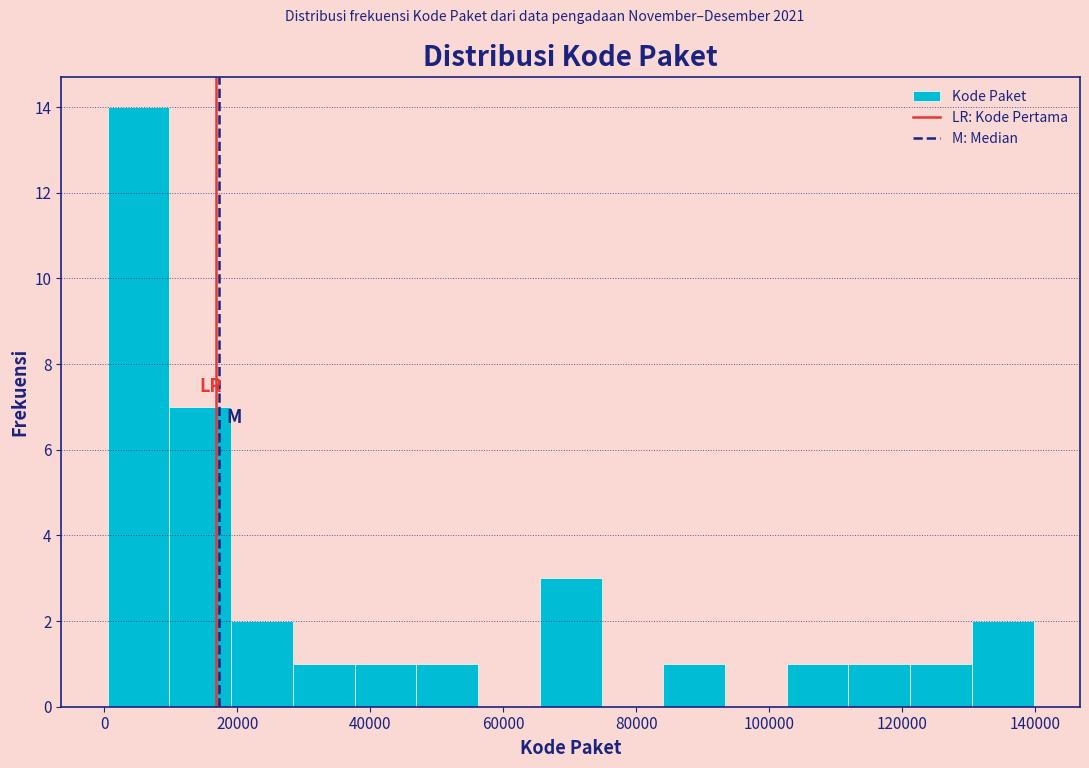

Reading left to right, list every bar in this chart as the range it spans on the x-axis followed by its height. Neither the bar edges nor the heights are printed on the chart, so give them approximately, as read against the axes.

0 to 10000: 14
10000 to 20000: 7
20000 to 28000: 2
28000 to 38000: 1
38000 to 46000: 1
46000 to 56000: 1
56000 to 66000: 0
66000 to 74000: 3
74000 to 84000: 0
84000 to 94000: 1
94000 to 102000: 0
102000 to 112000: 1
112000 to 122000: 1
122000 to 130000: 1
130000 to 140000: 2